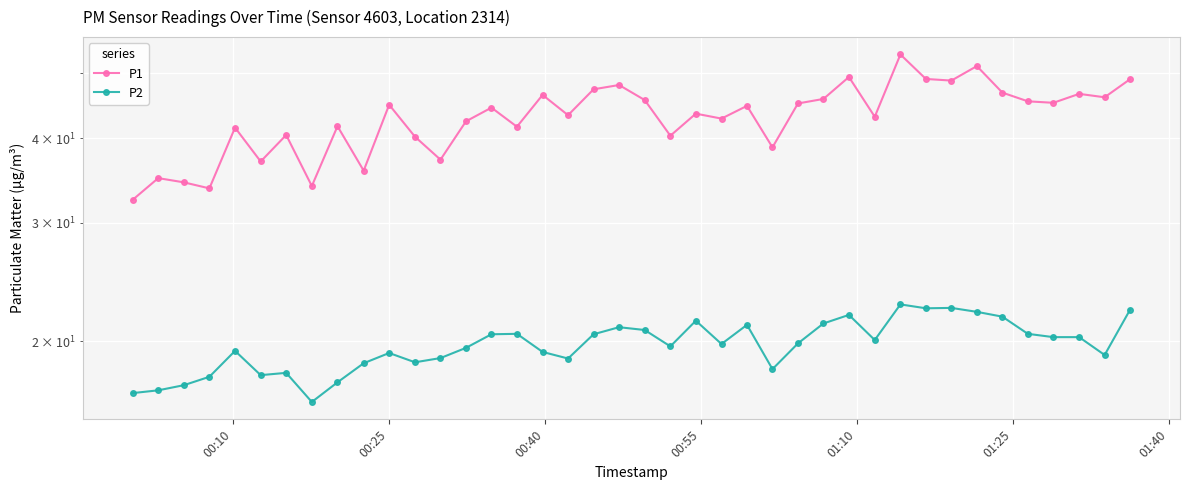

True or false: P1 and P2 intersect in this chart.

False